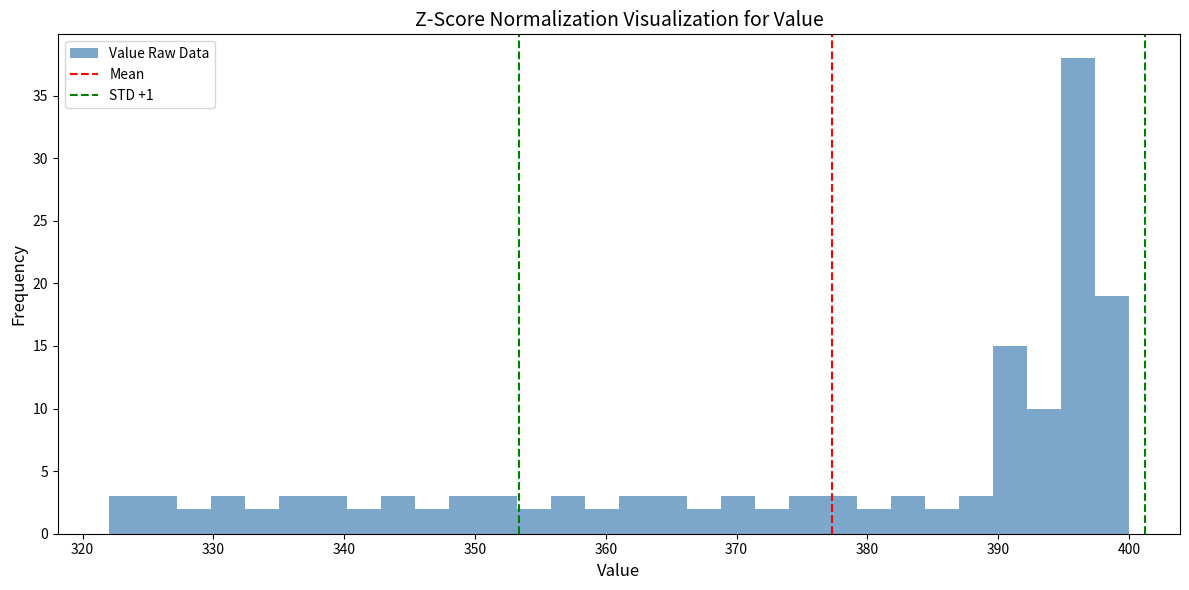

Around what value on the x-axis is the tallest bar? Give the approximate position of its centre, as read against the axis.

396